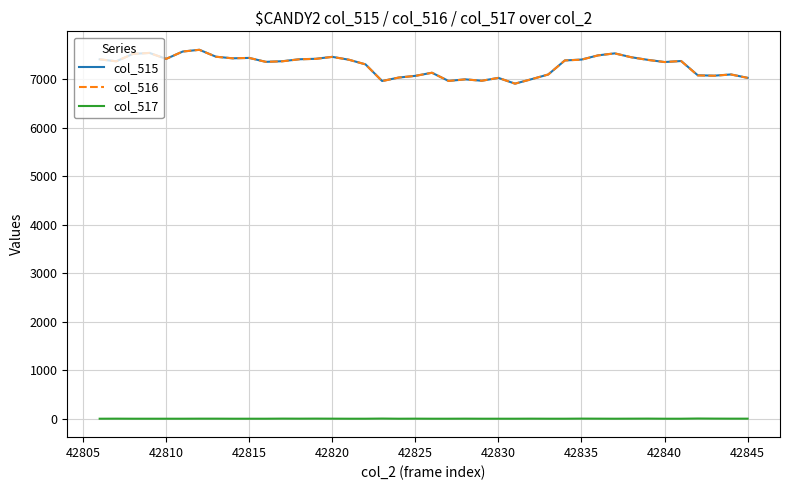

True or false: col_516 and col_517 cross at least once.

False